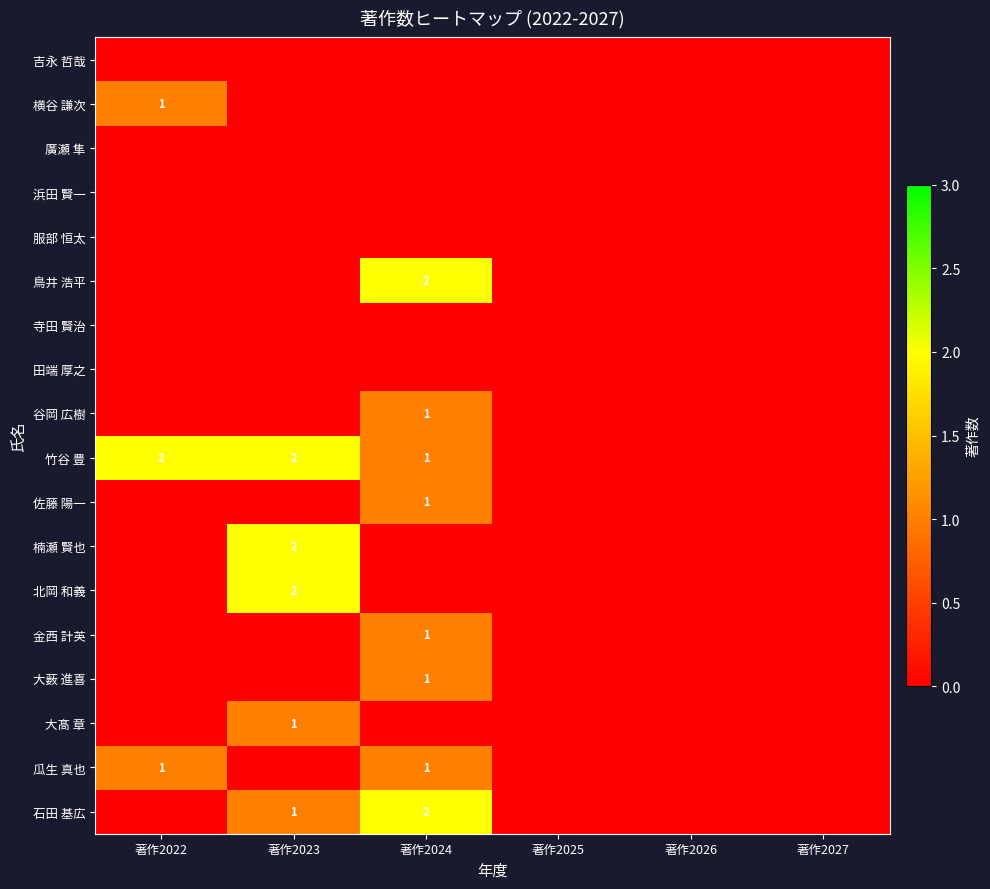

The 北岡 和義 series shows 2 at 著作2023. True or false?

True